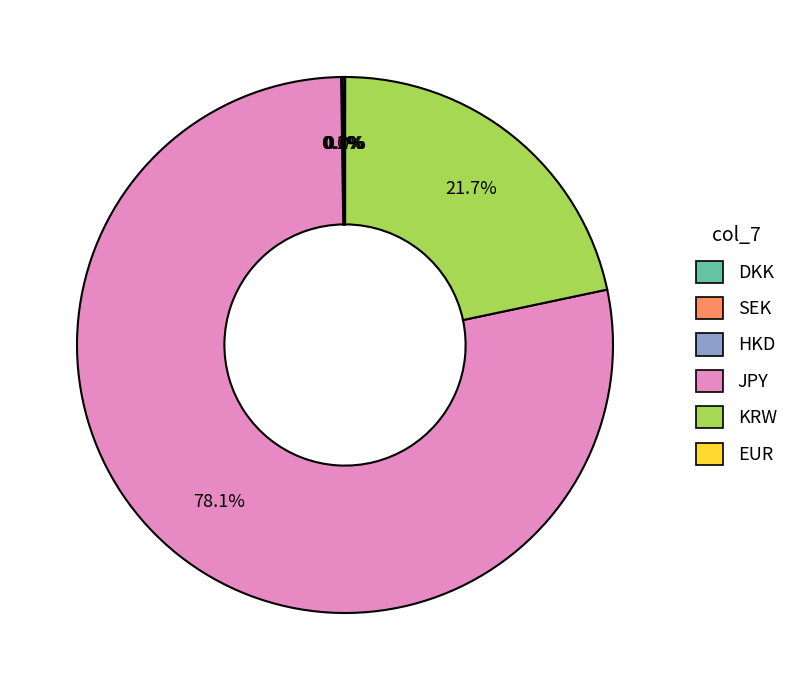

Between KRW and JPY, which is larger?

JPY